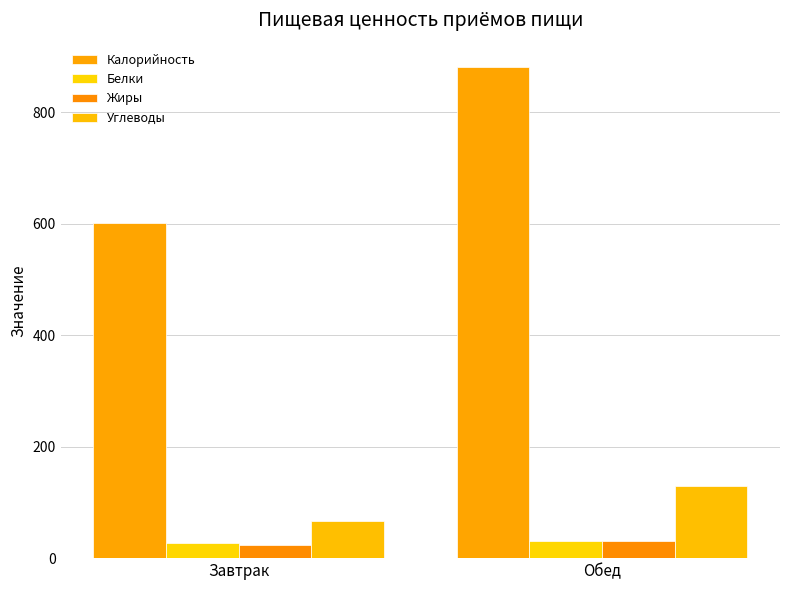

What is the label of the 1st bar from the right?

Обед